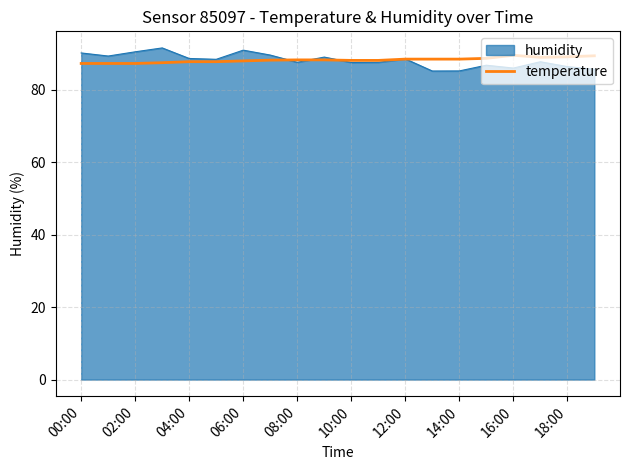

What is the maximum value shown in the chart?

91.6